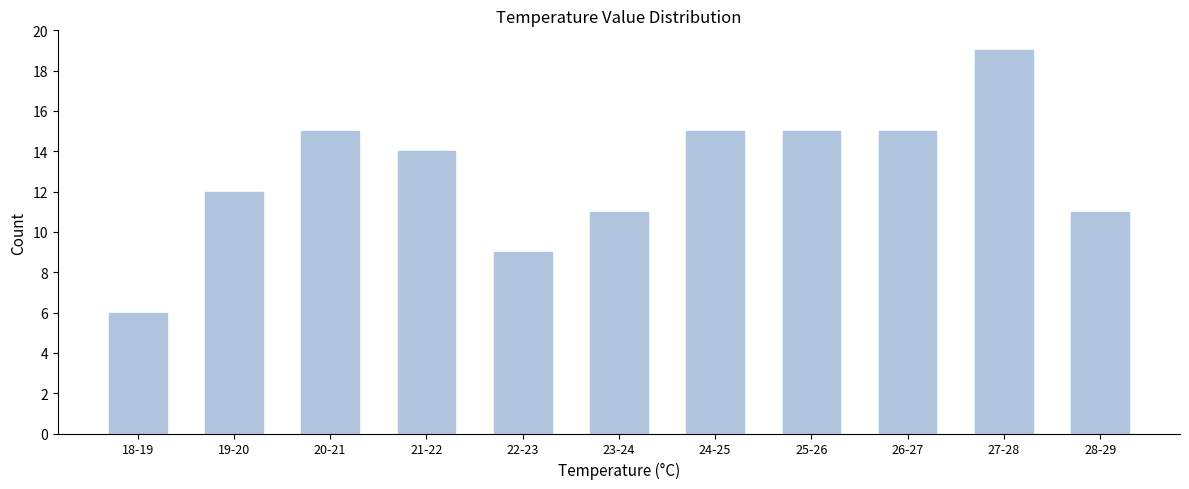

Reading left to right, what are all the values shown in this chart?

18-19=6	19-20=12	20-21=15	21-22=14	22-23=9	23-24=11	24-25=15	25-26=15	26-27=15	27-28=19	28-29=11